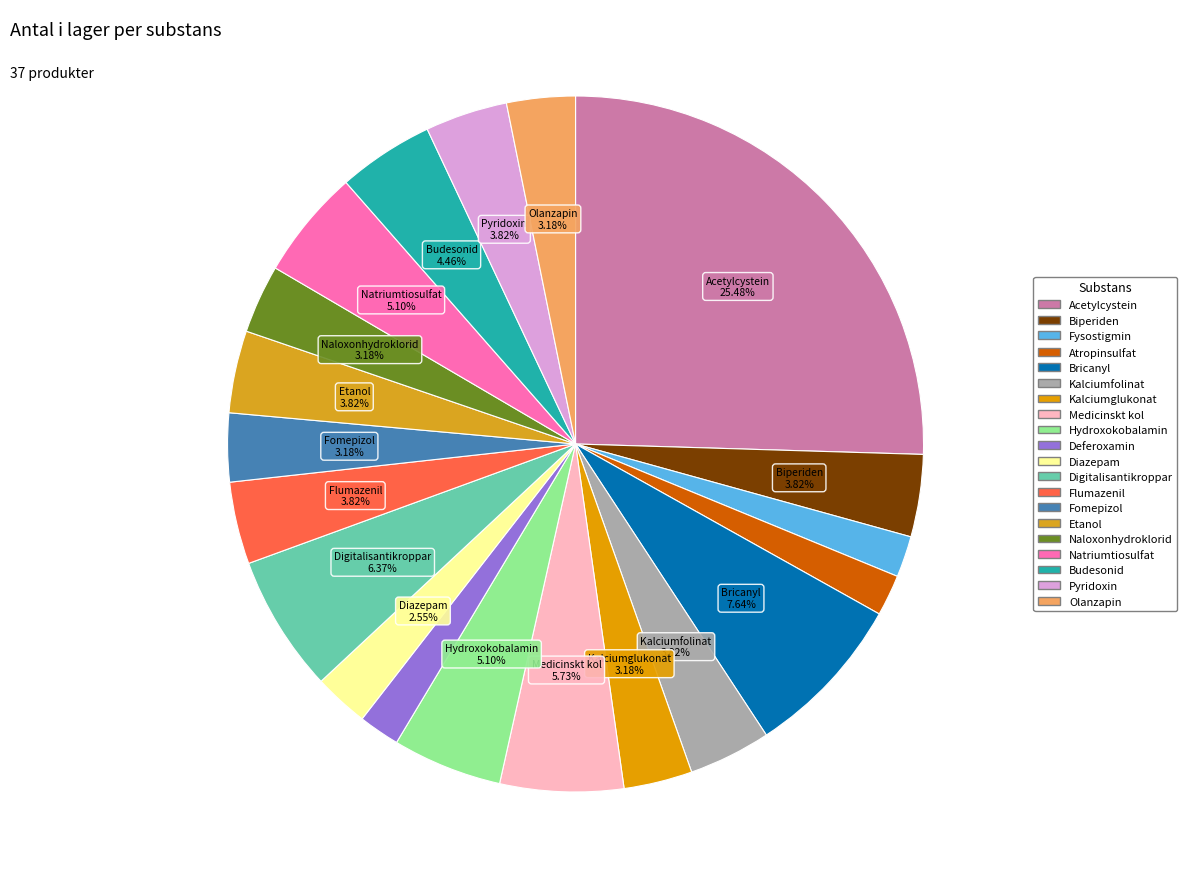

Combined, do Pyridoxin and Olanzapin account for over 50%?

No